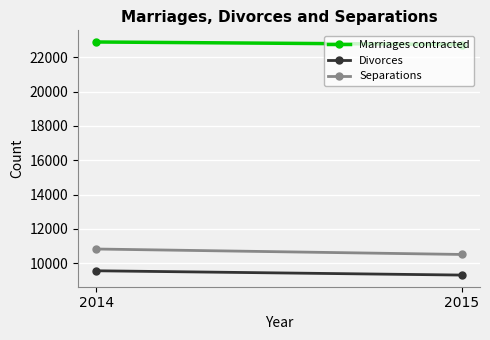

At 2014, list the series in order from smallest to largest.

Divorces, Separations, Marriages contracted